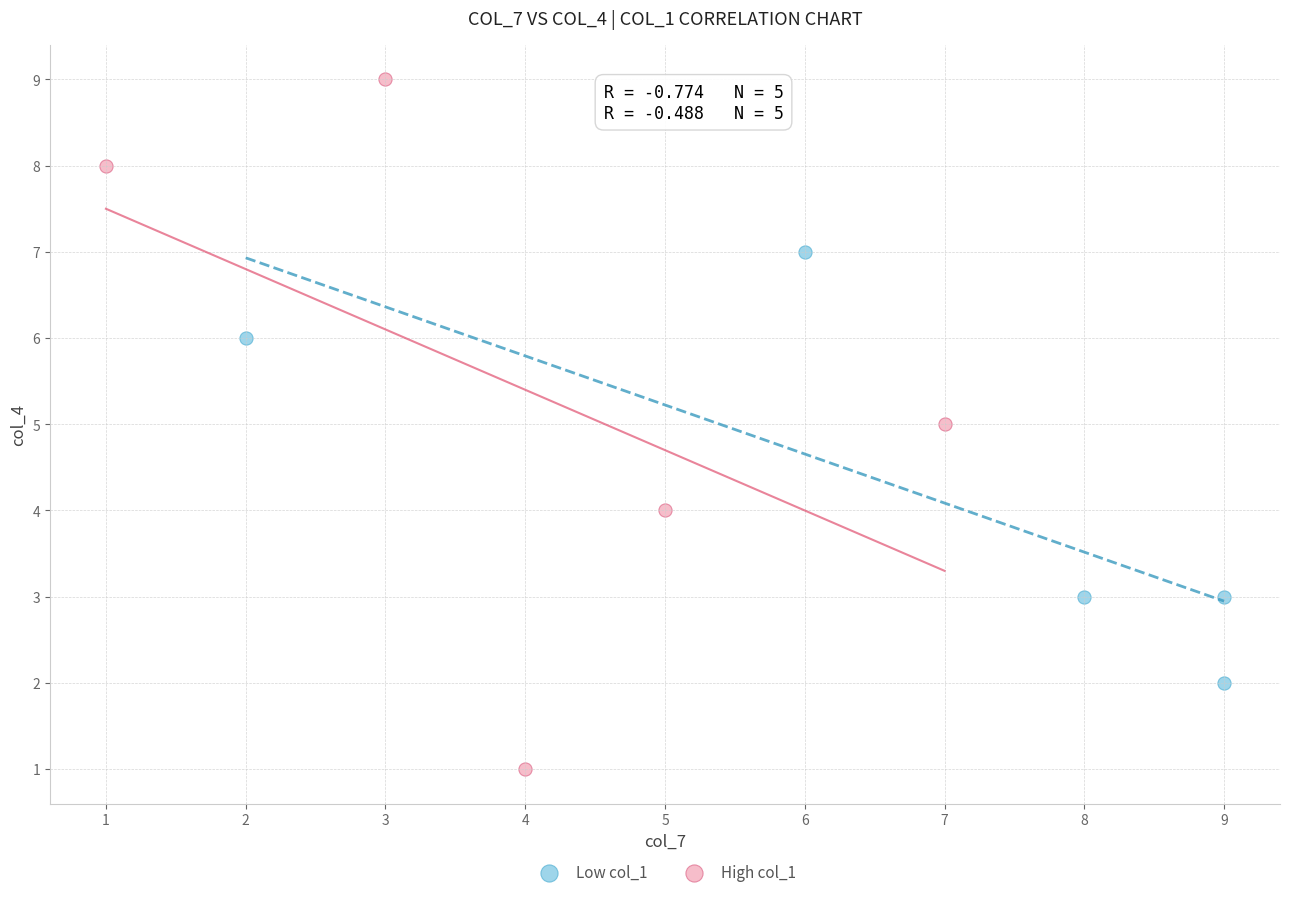

What are all the series names shown in the legend?

Low col_1, High col_1